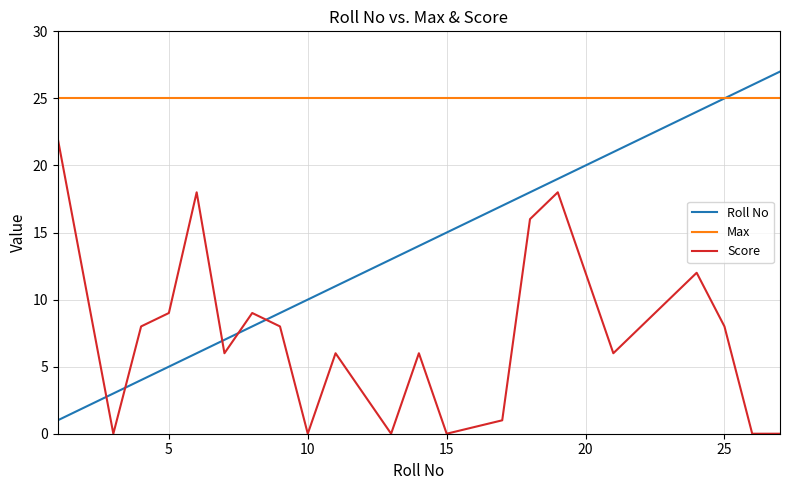

Which series has the largest total across all categories?

Max